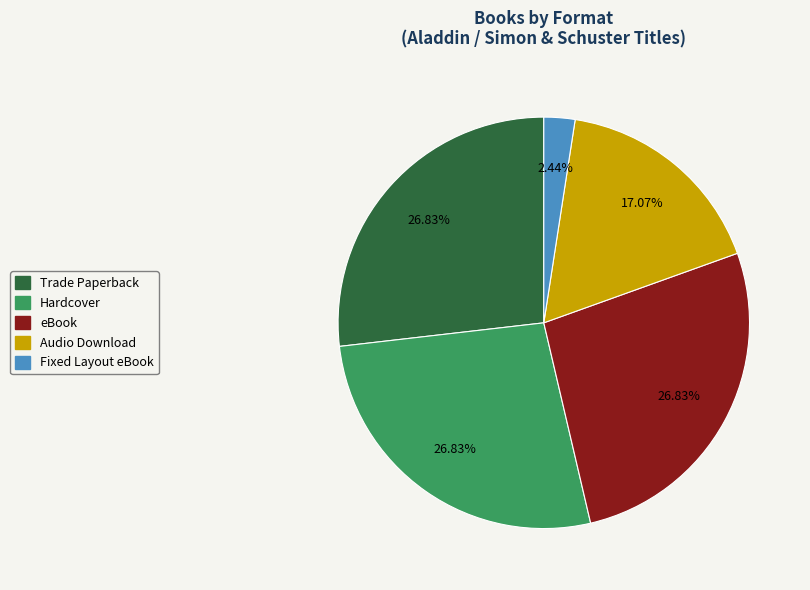

What percentage is the Hardcover slice, to the nearest percent?

27%